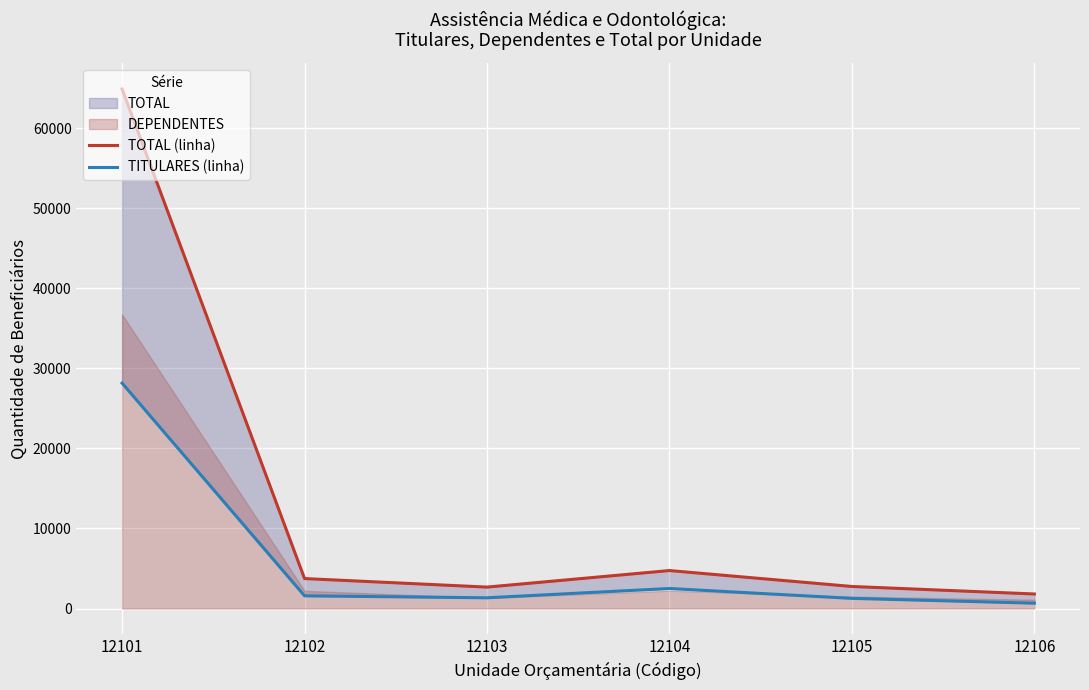

Which series has the largest total across all categories?

TOTAL (linha)